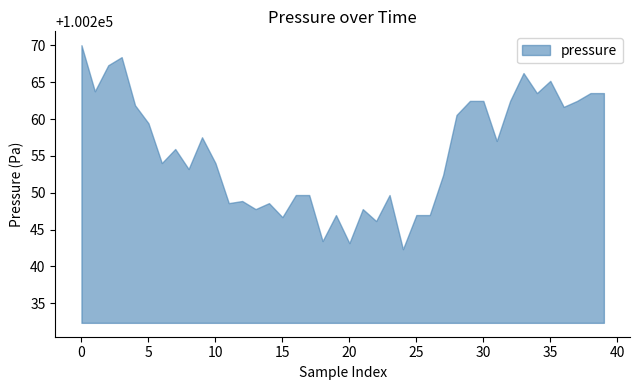

What is the difference between the maximum and minimum values?

27.7